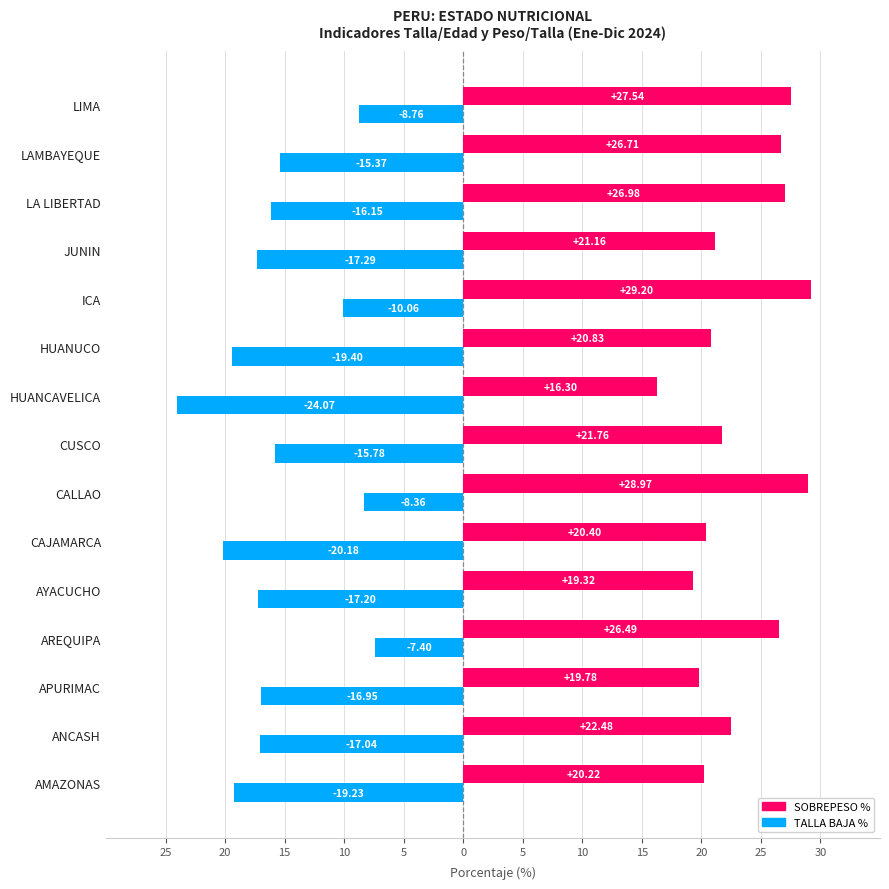

What is the average value of the TALLA BAJA % series?

-15.5